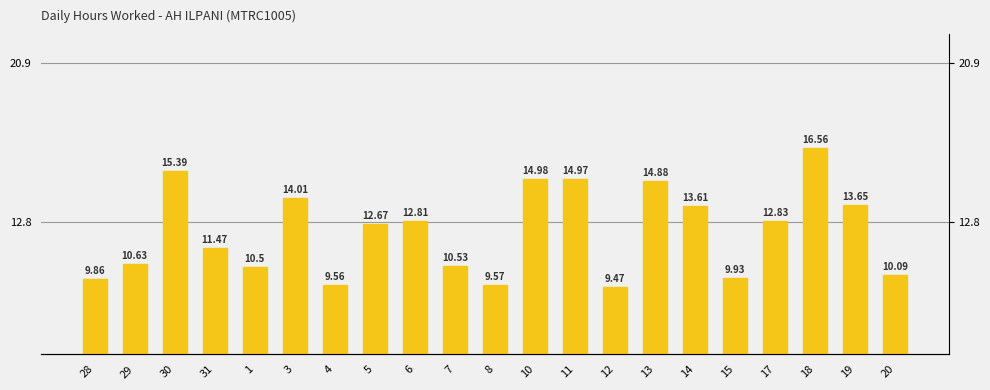

What is the difference between the maximum and minimum values?

7.1